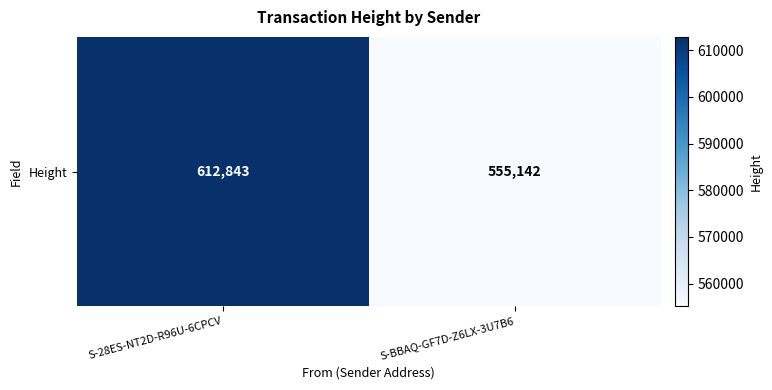

List the labels in order of value, smallest first.

S-BBAQ-GF7D-Z6LX-3U7B6, S-28ES-NT2D-R96U-6CPCV